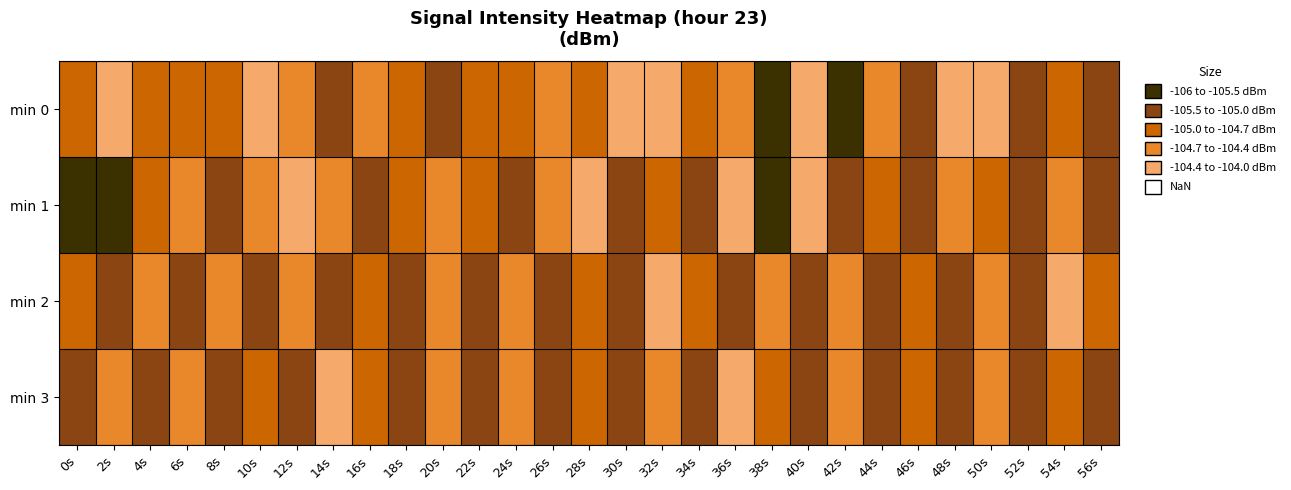

Reading left to right, list all the values displayed in this chart.

min 0: 0s=-104.9	2s=-104.3	4s=-104.8	6s=-105.0	8s=-104.8	10s=-103.7	12s=-104.6	14s=-105.4	16s=-104.6	18s=-104.8	20s=-105.1	22s=-104.9	24s=-104.9	26s=-104.6	28s=-104.9	30s=-104.0	32s=-104.2	34s=-104.7	36s=-104.5	38s=-105.9	40s=-104.0	42s=-106.0	44s=-104.6	46s=-105.5	48s=-104.3	50s=-104.3	52s=-105.0	54s=-105.0	56s=-105.2
min 1: 0s=-105.6	2s=-105.8	4s=-104.8	6s=-104.6	8s=-105.1	10s=-104.5	12s=-104.0	14s=-104.7	16s=-105.3	18s=-104.8	20s=-104.5	22s=-104.9	24s=-105.2	26s=-104.7	28s=-104.3	30s=-105.1	32s=-104.9	34s=-105.5	36s=-104.2	38s=-105.7	40s=-104.3	42s=-105.0	44s=-104.8	46s=-105.2	48s=-104.6	50s=-104.9	52s=-105.1	54s=-104.7	56s=-105.3
min 2: 0s=-104.8	2s=-105.1	4s=-104.5	6s=-105.2	8s=-104.7	10s=-105.0	12s=-104.6	14s=-105.3	16s=-104.9	18s=-105.2	20s=-104.7	22s=-105.1	24s=-104.6	26s=-105.0	28s=-104.9	30s=-105.5	32s=-104.2	34s=-104.8	36s=-105.3	38s=-104.7	40s=-105.1	42s=-104.6	44s=-105.0	46s=-104.9	48s=-105.2	50s=-104.7	52s=-105.5	54s=-104.3	56s=-104.8
min 3: 0s=-105.2	2s=-104.7	4s=-105.1	6s=-104.6	8s=-105.0	10s=-104.9	12s=-105.5	14s=-104.2	16s=-104.8	18s=-105.3	20s=-104.7	22s=-105.1	24s=-104.6	26s=-105.0	28s=-104.9	30s=-105.2	32s=-104.7	34s=-105.5	36s=-104.3	38s=-104.8	40s=-105.1	42s=-104.6	44s=-105.0	46s=-104.9	48s=-105.2	50s=-104.7	52s=-105.3	54s=-104.8	56s=-105.1